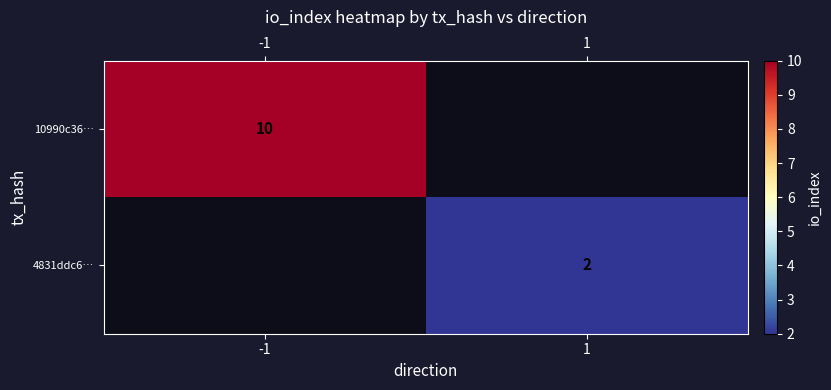

Count the number of categories in the chart.

2